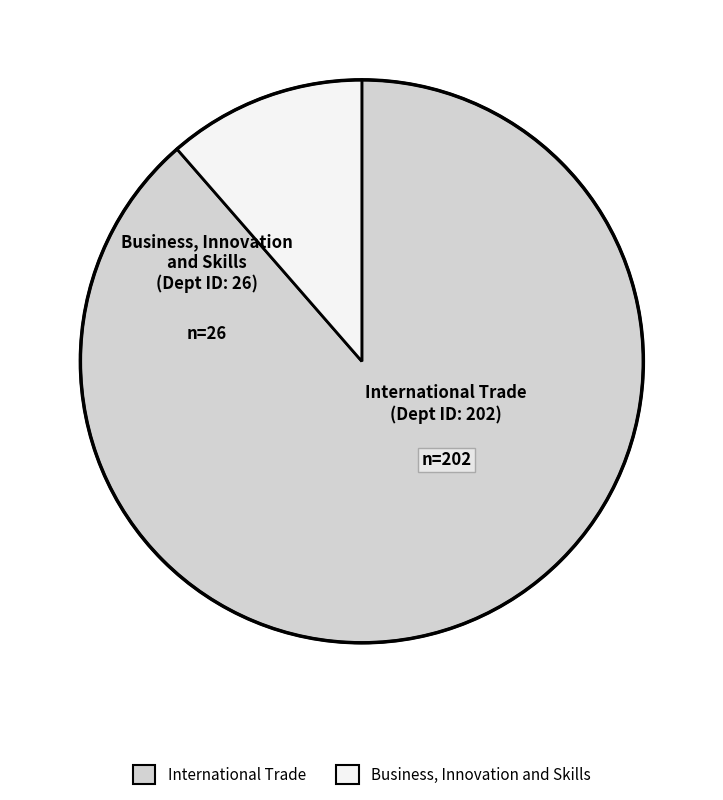

Is it true that Business, Innovation and Skills is 17% of the pie?

False